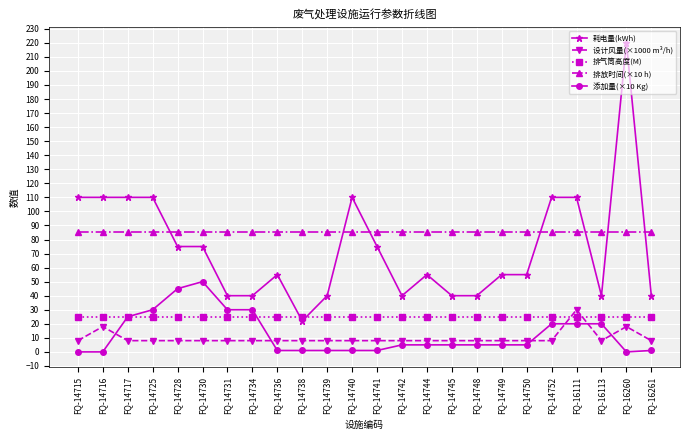

True or false: 耗电量(kWh) has more than 1 points higher than both neighbors.

True